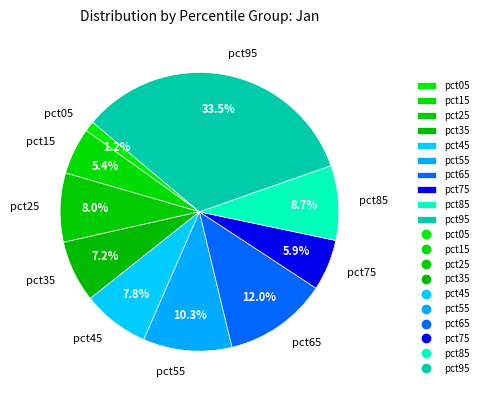

The pct35 slice represents 7% of the pie. True or false?

True